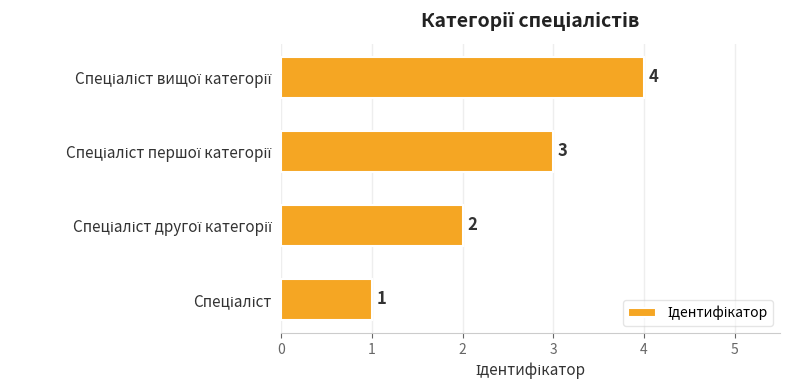

What is the greatest value displayed?

4